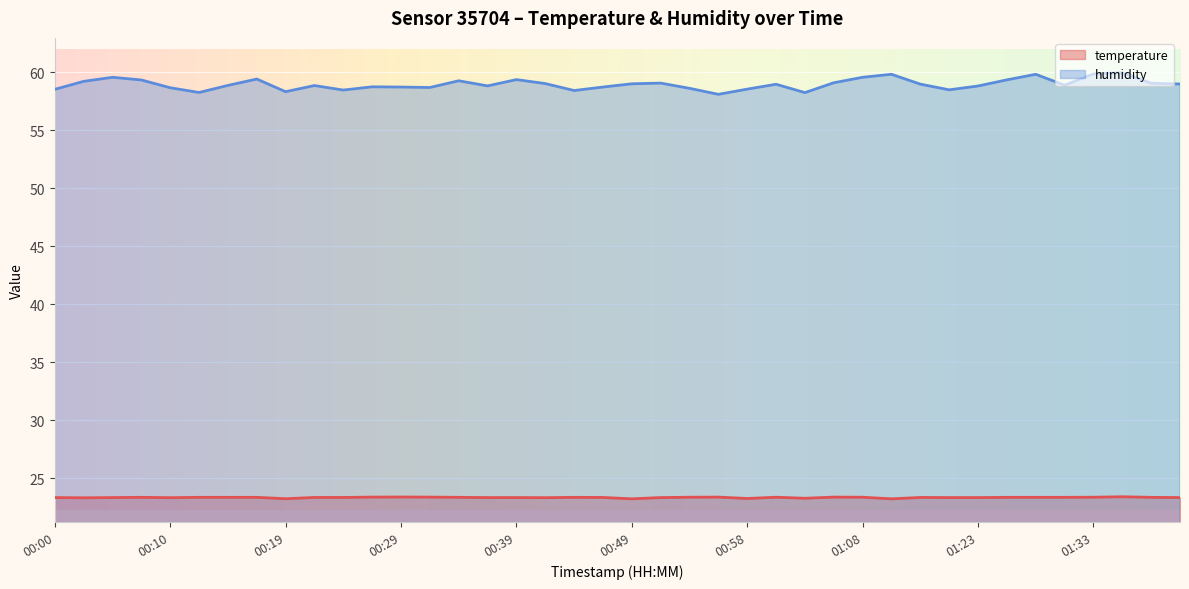

Between 00:22 and 01:06, which is larger?

01:06